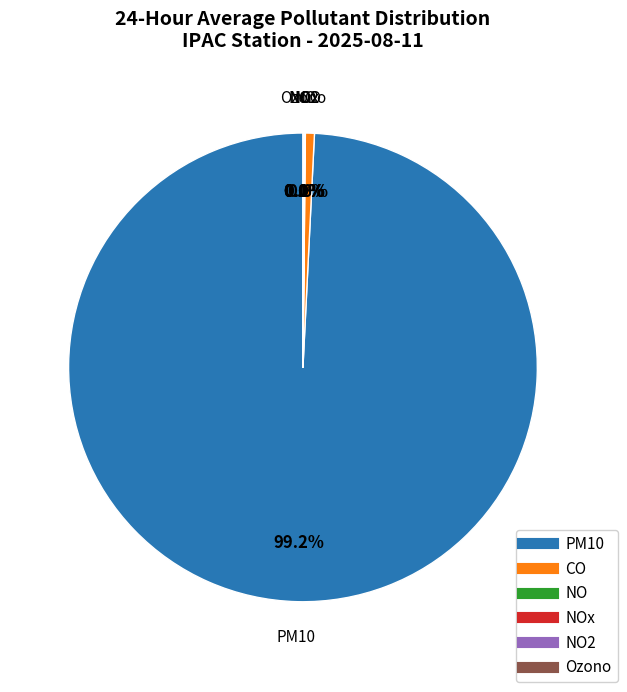

Does any single category account for the majority?

Yes